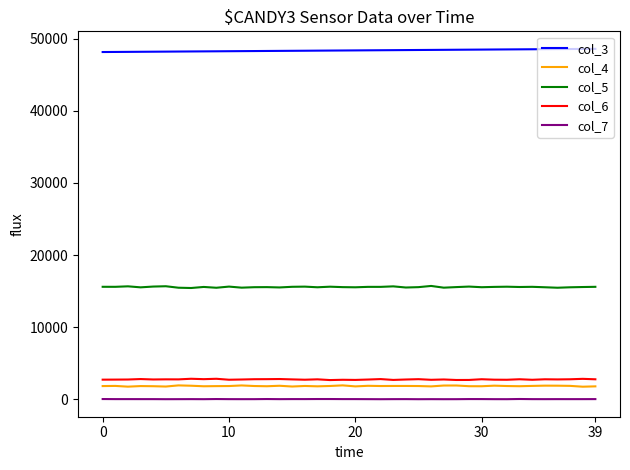

True or false: col_6 and col_7 cross at least once.

False